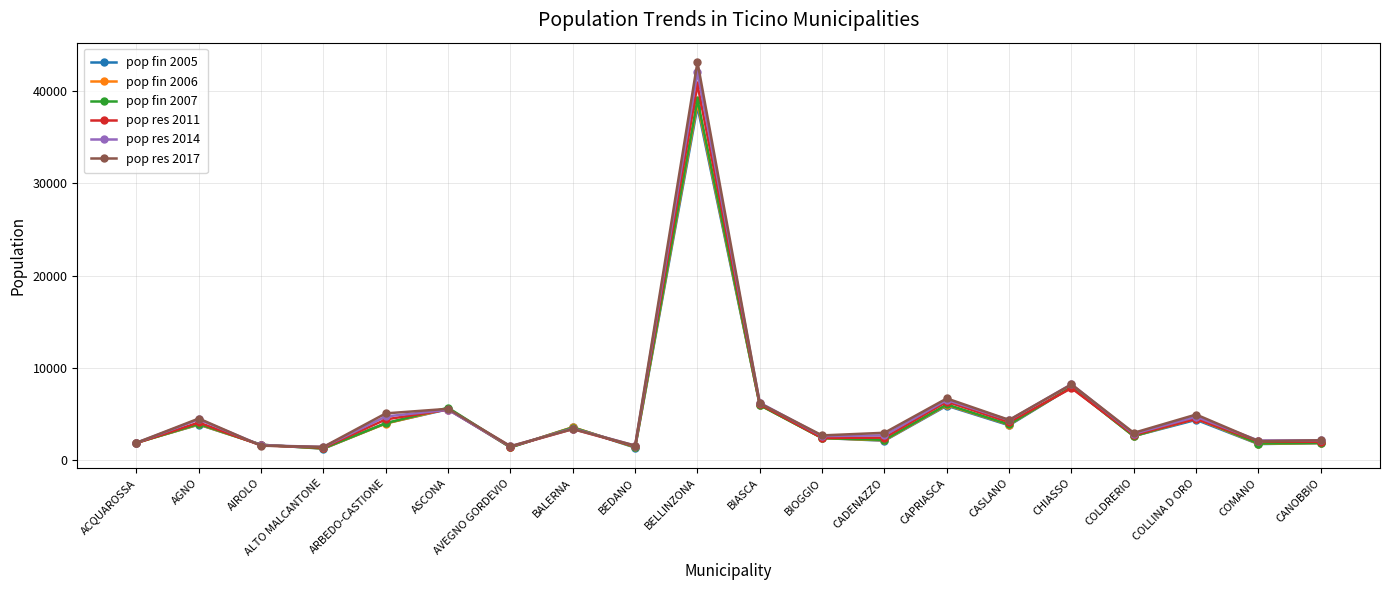

The pop fin 2005 series shows 4338 at COLLINA D ORO. True or false?

True